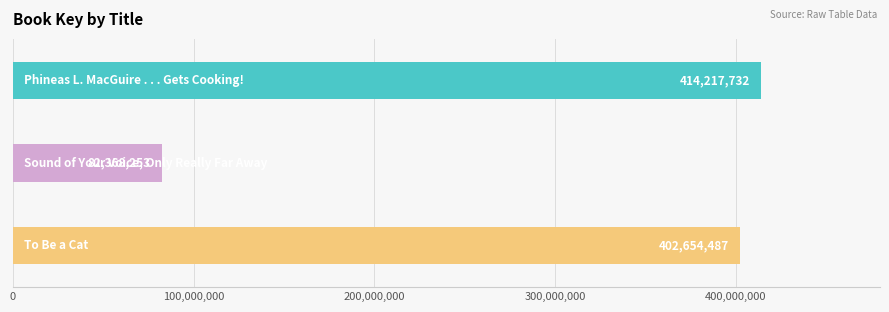

How many distinct data groups are displayed?

1